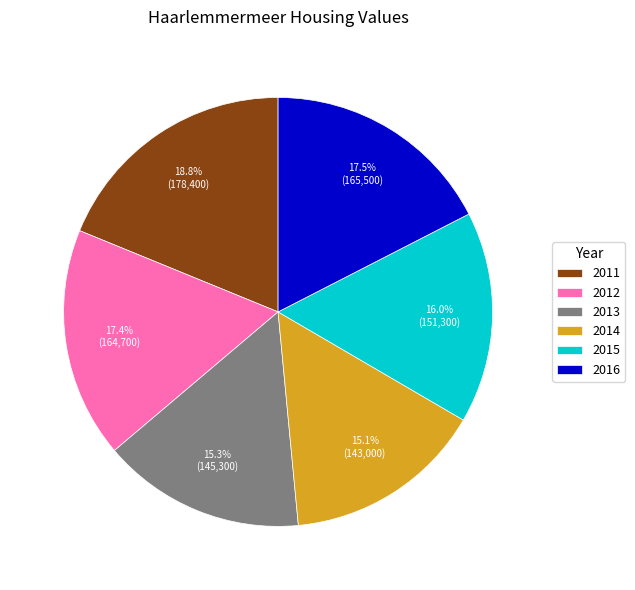

To the nearest percent, what percentage of the pie is 2012?

17%